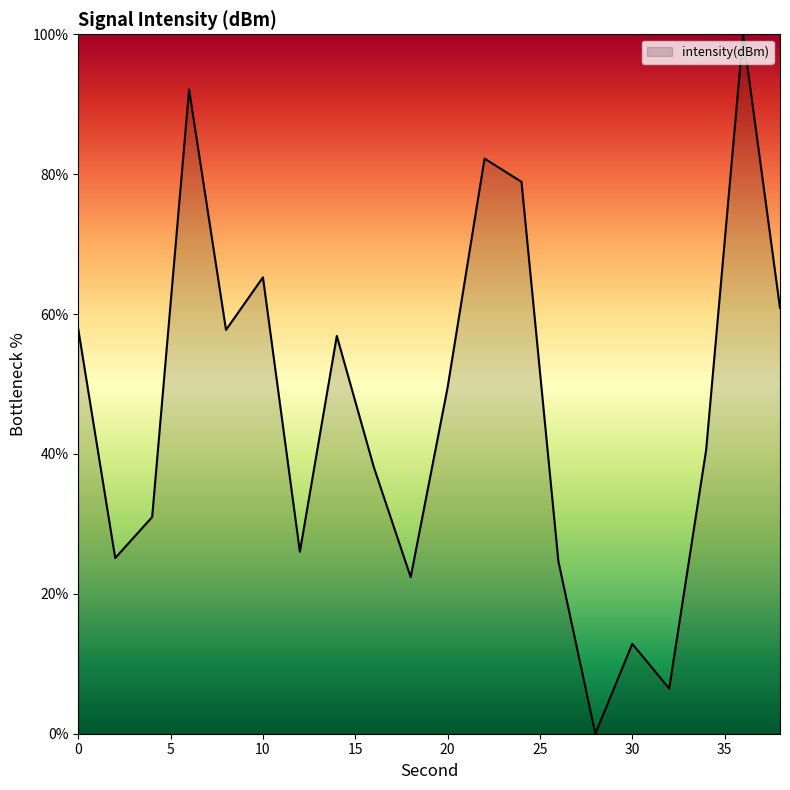

What is the maximum value shown in the chart?

100.0